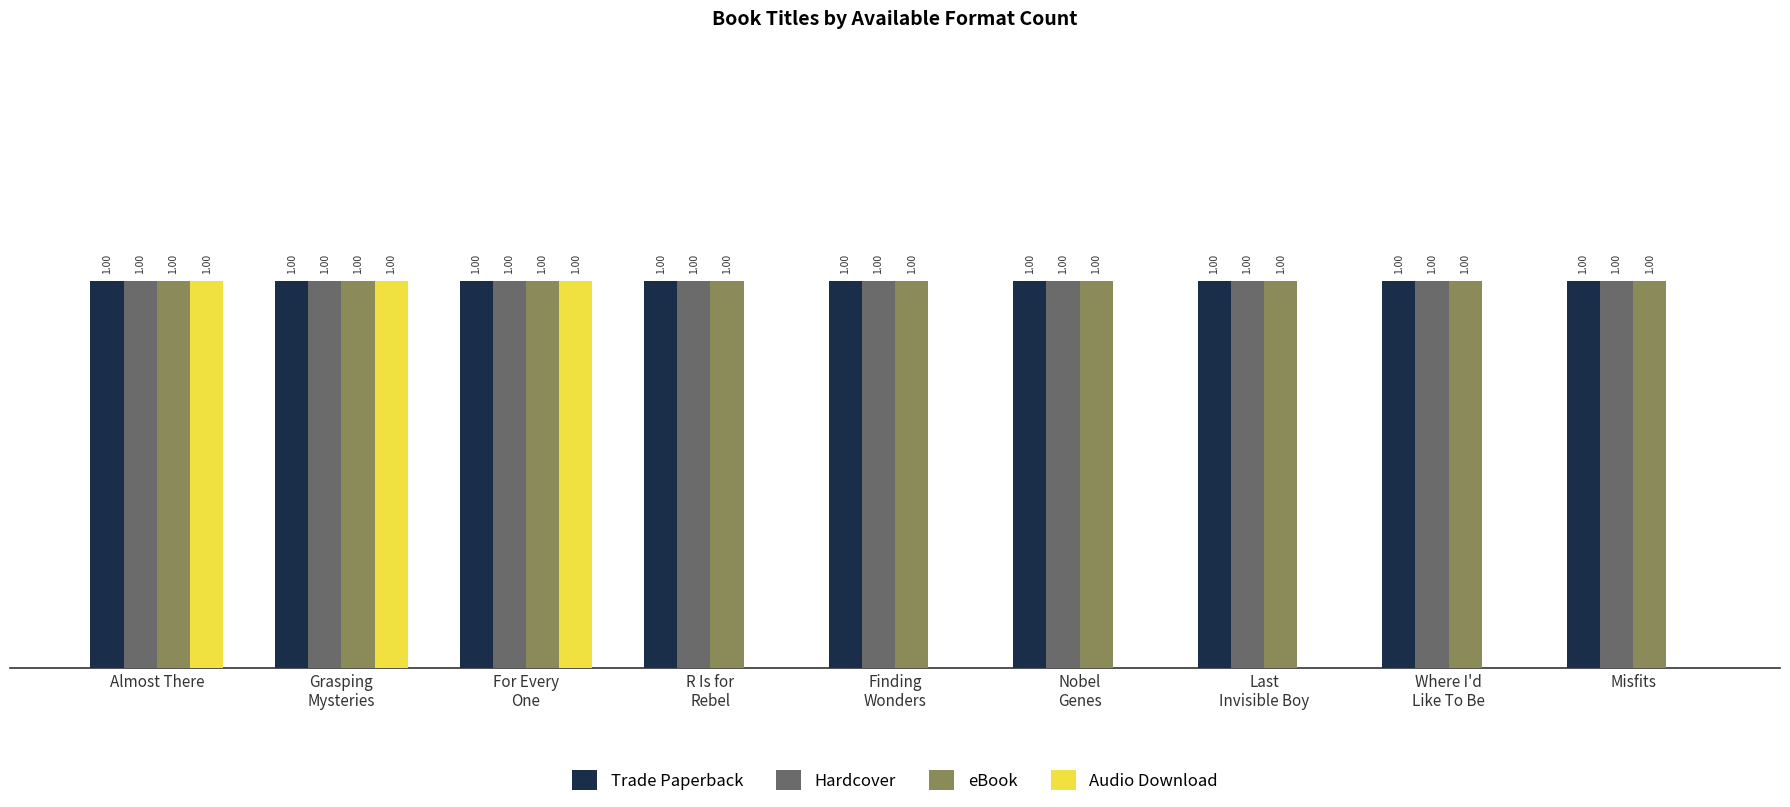

What are all the series names shown in the legend?

Trade Paperback, Hardcover, eBook, Audio Download